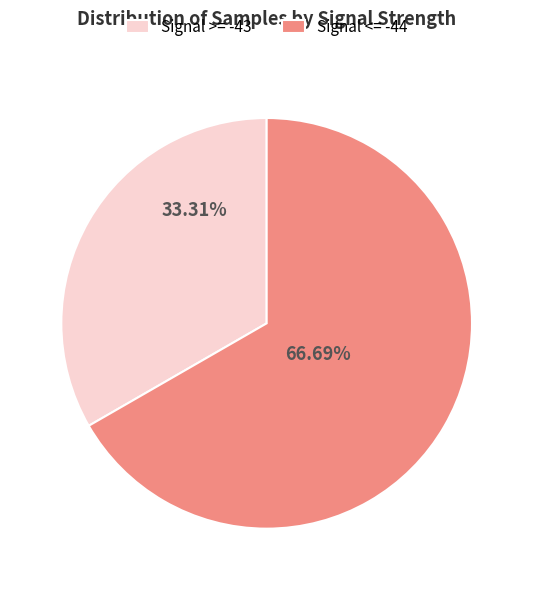

Approximately how many times larger is the value at Signal >= -43 compared to Signal <= -44?

0.5